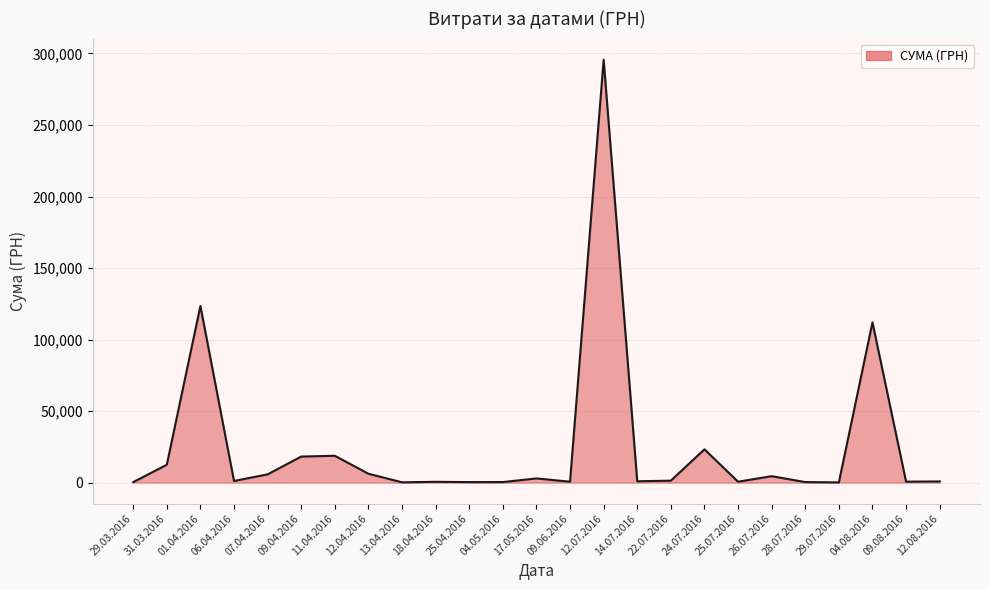

Which category has the highest value across all series?

12.07.2016